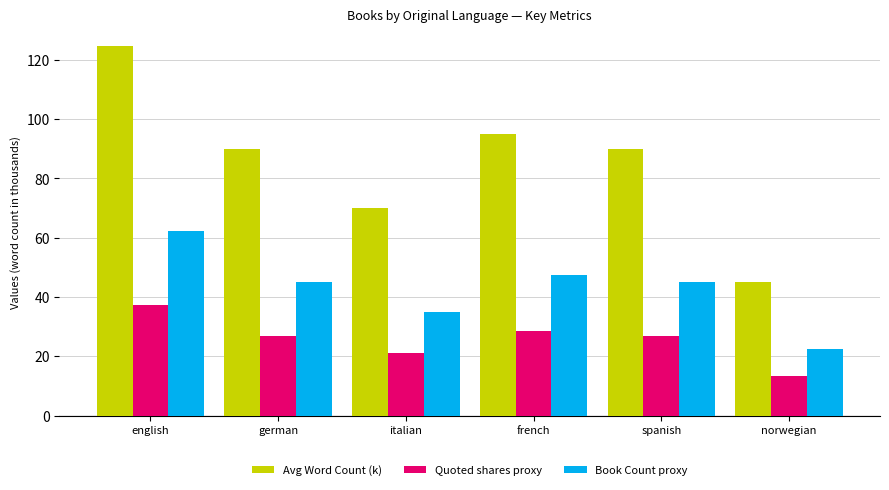

List the series in order of their peak value, lowest first.

Quoted shares proxy, Book Count proxy, Avg Word Count (k)